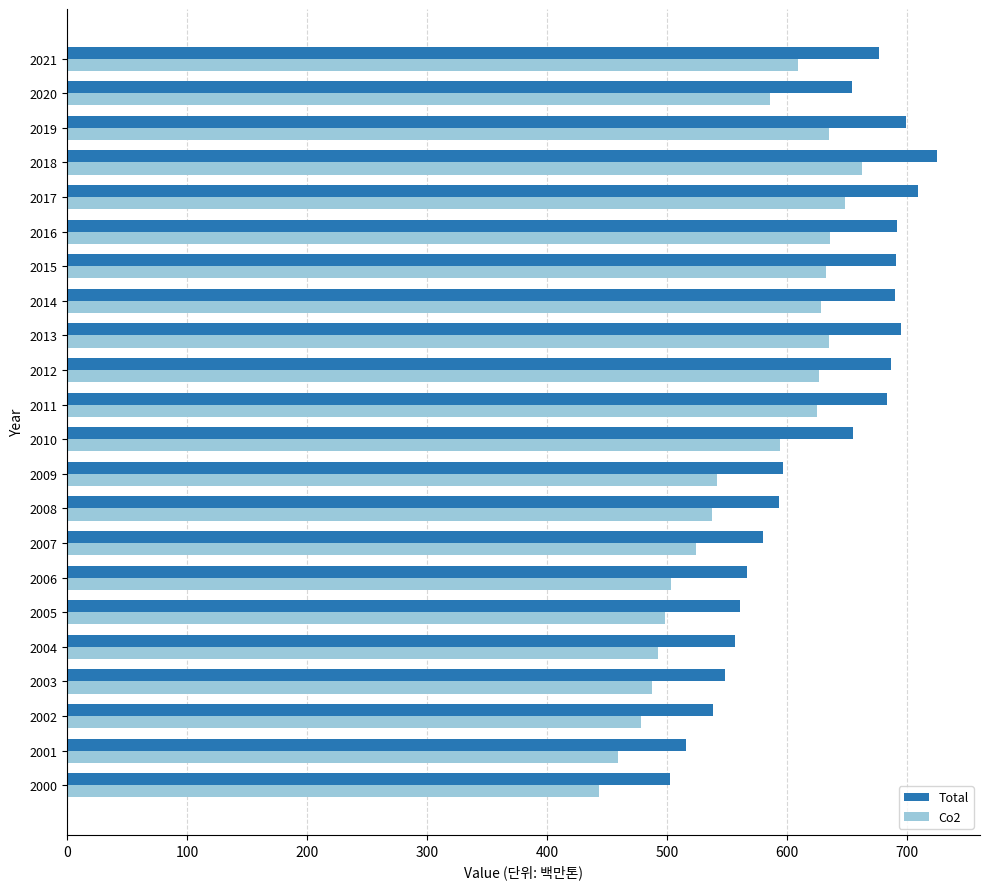

List the series in order of their peak value, highest first.

Total, Co2